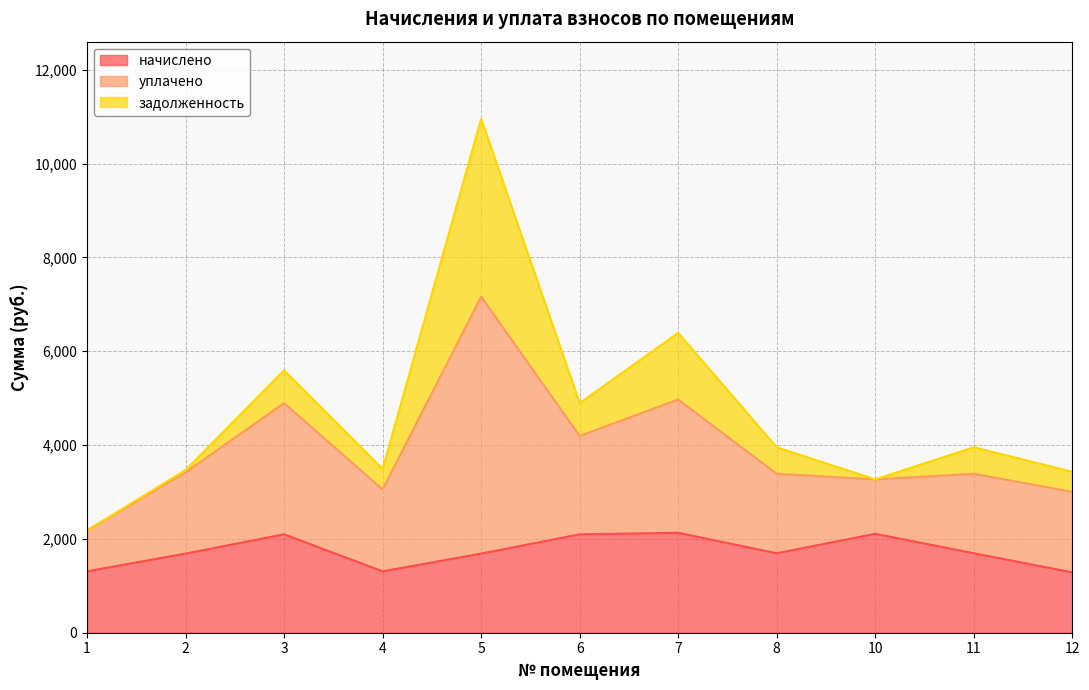

How many interior local valleys does the уплачено series have?

3